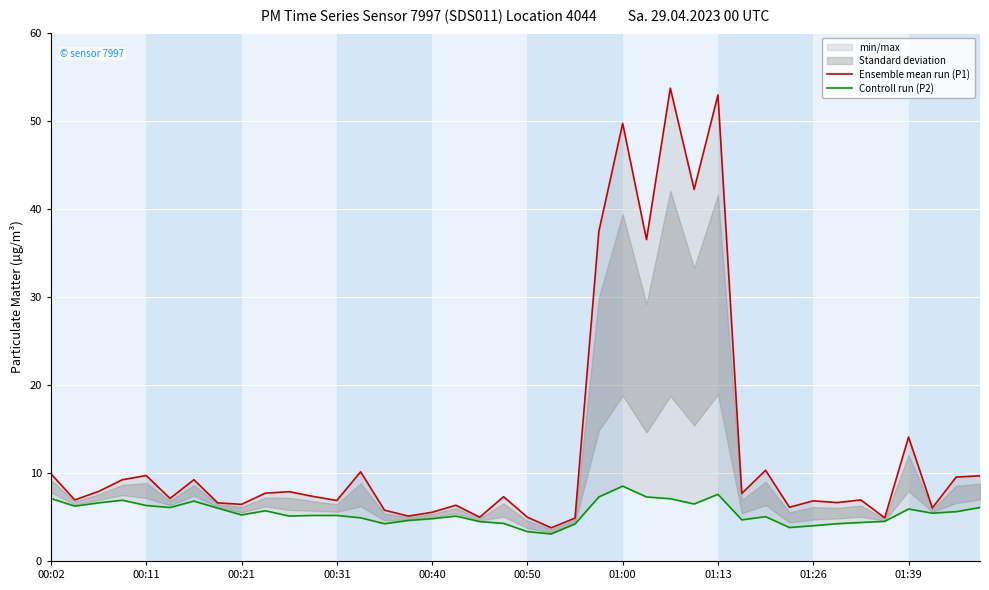

At which category is the sum across all series the highest?

26